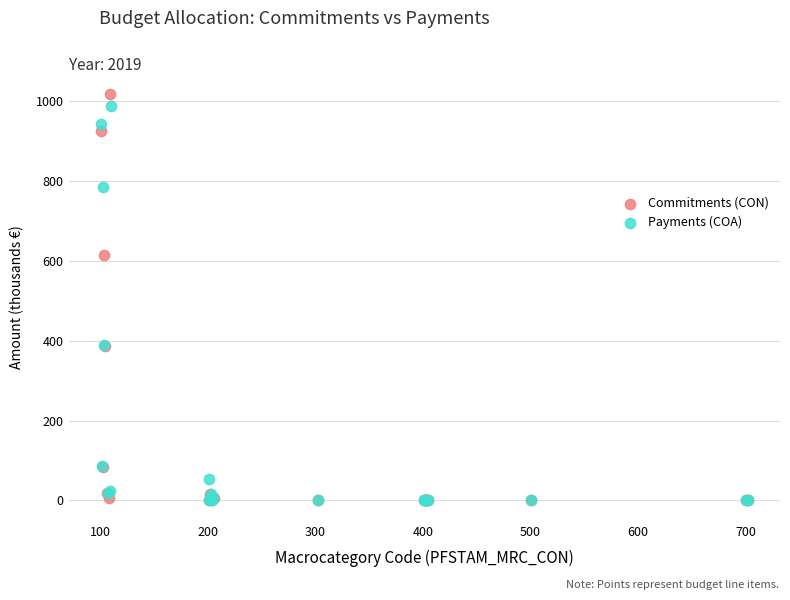

Which series has the widest spread of Y values?

Commitments (CON)